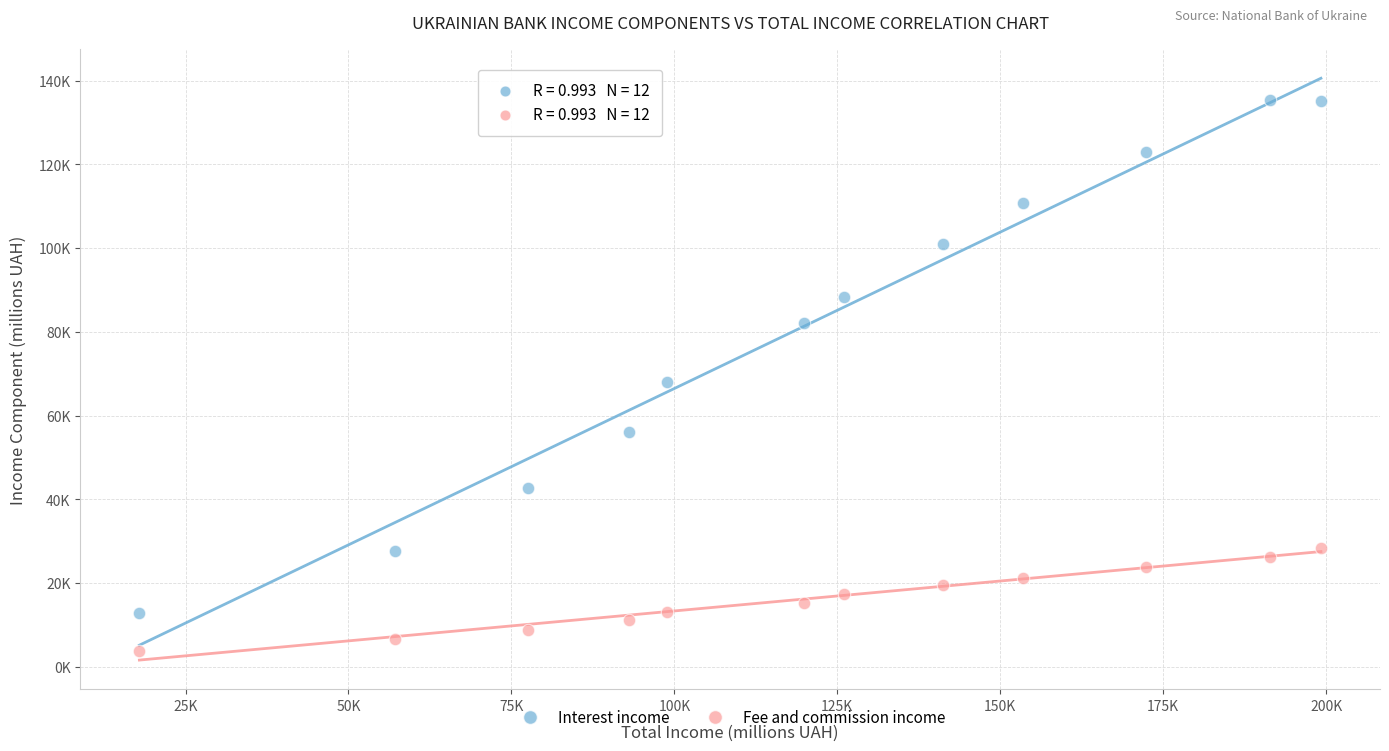

What are all the series names shown in the legend?

Interest income, Fee and commission income